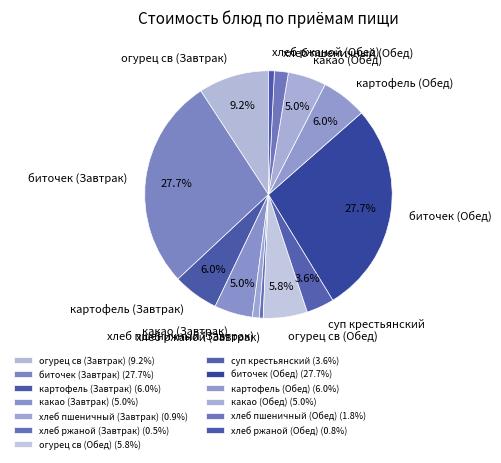

Is the sum of биточек (Обед) and огурец св (Обед) greater than half?

No